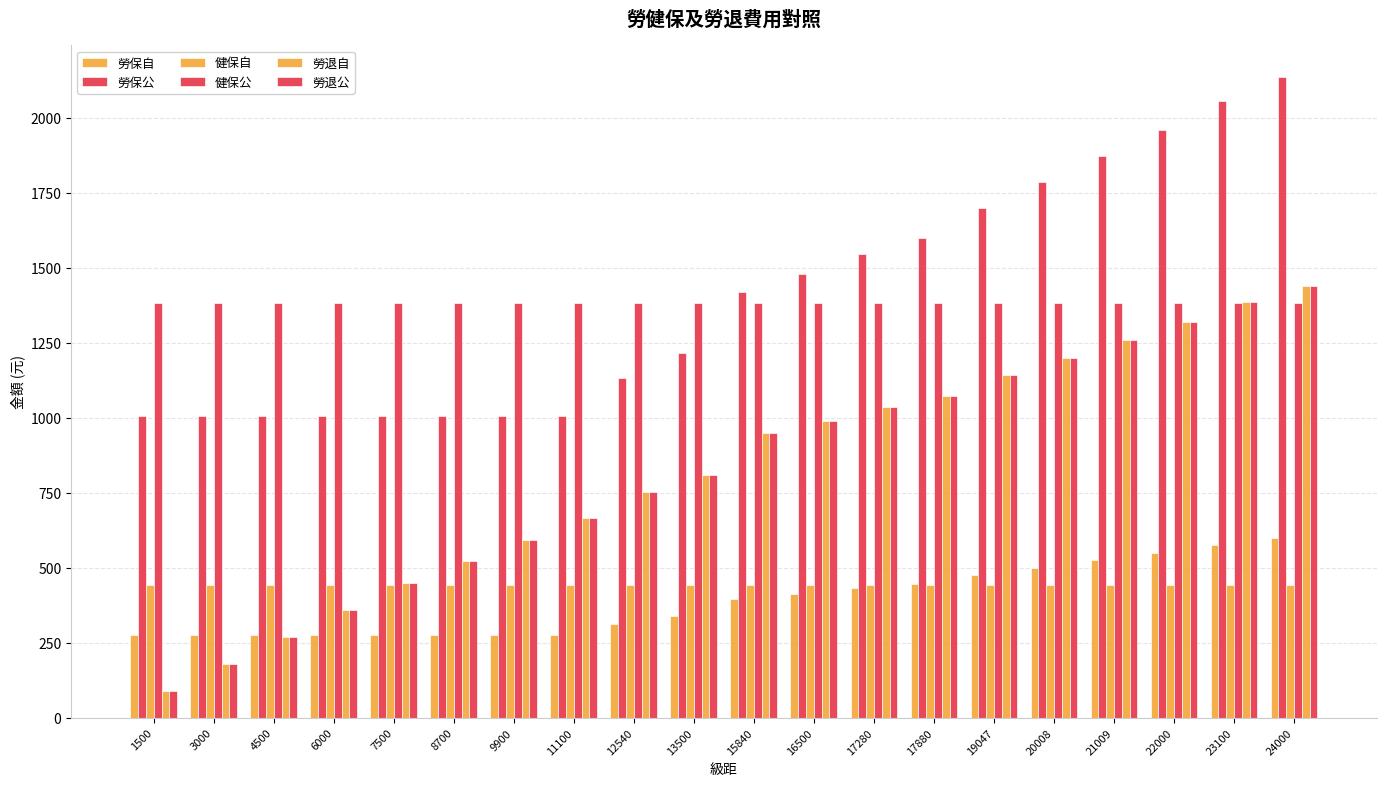

What value does the 勞保自 series have at 21009?

525.0